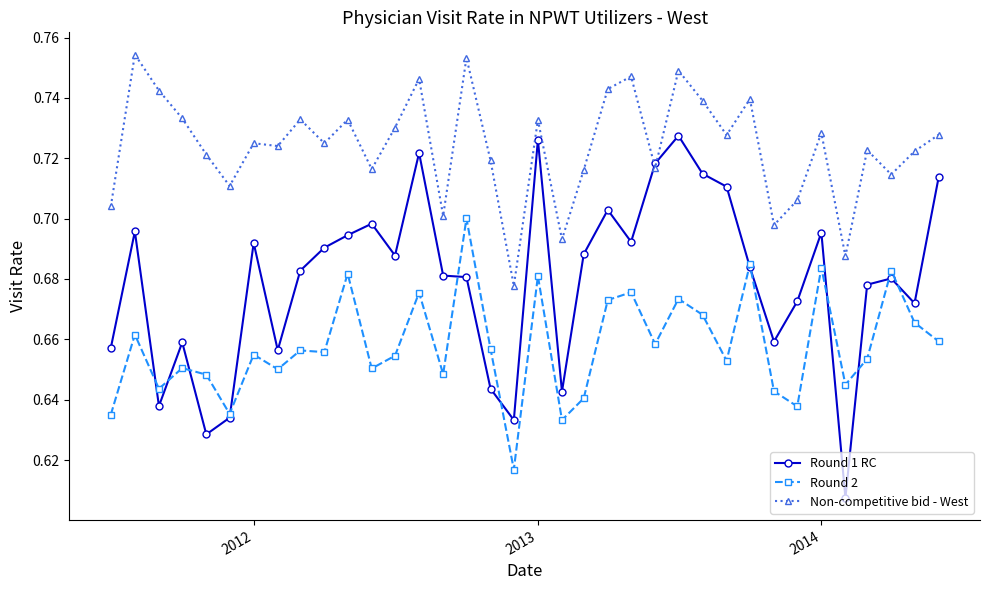

Count the Round 2 values in the range 0 to 1.

36